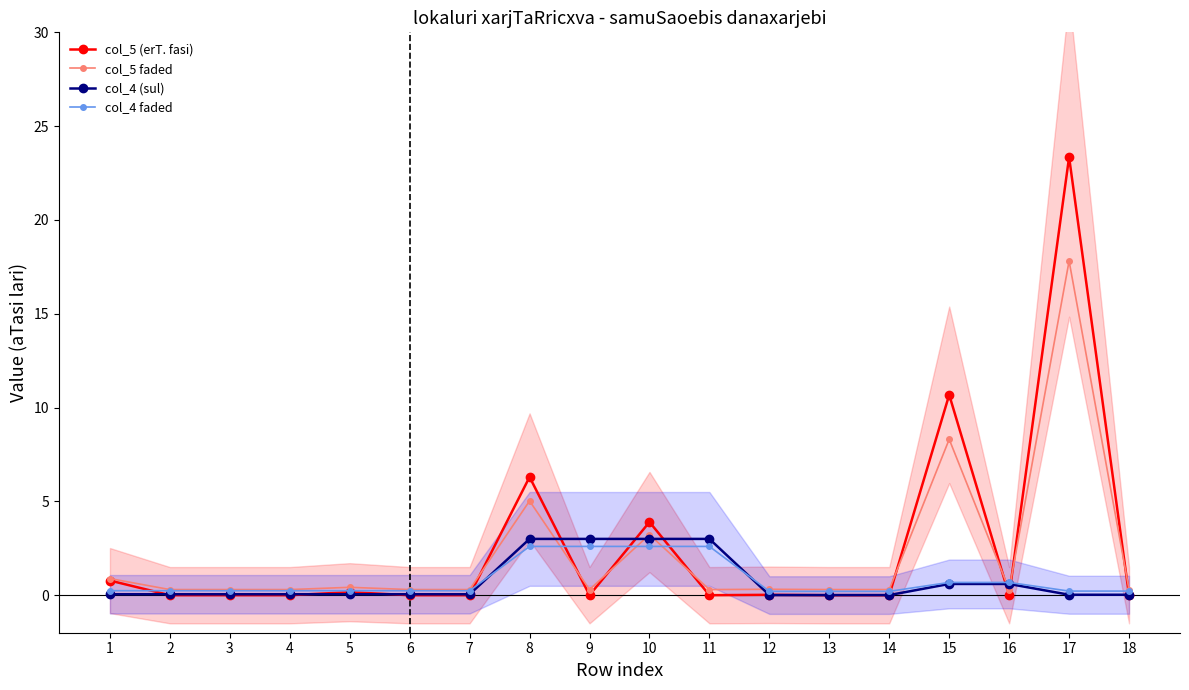

Is the value of col_5 (erT. fasi) at 10 greater than the value of col_4 faded at 11?

Yes